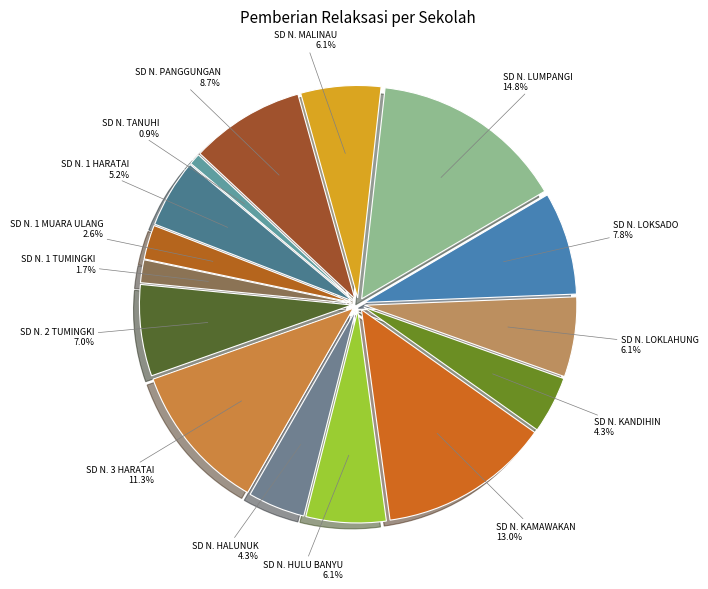

How many slices are in this pie chart?

15